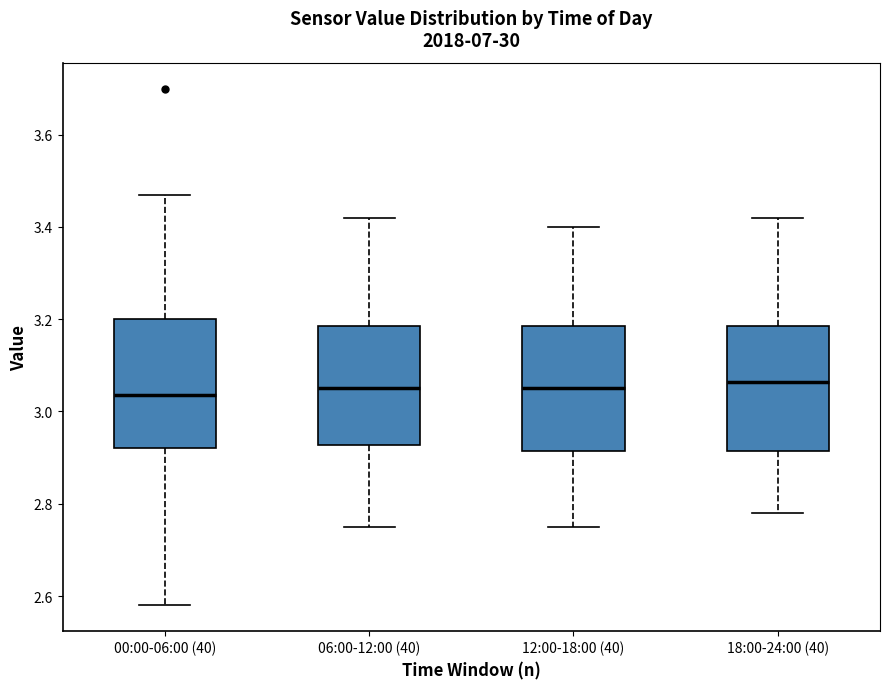

Where is the lower edge of the box for 06:00-12:00 (40) on the y-axis? The values are not printed on the chart, so give them approximately, as read against the axis.

2.92